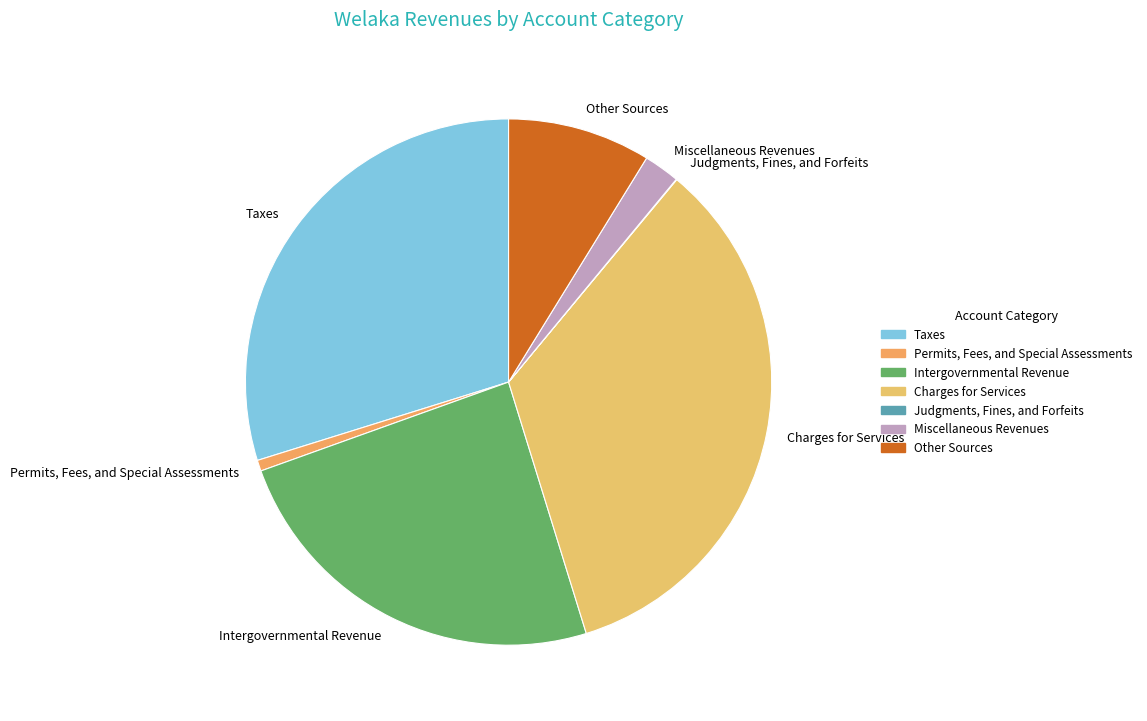

Between Intergovernmental Revenue and Permits, Fees, and Special Assessments, which is larger?

Intergovernmental Revenue